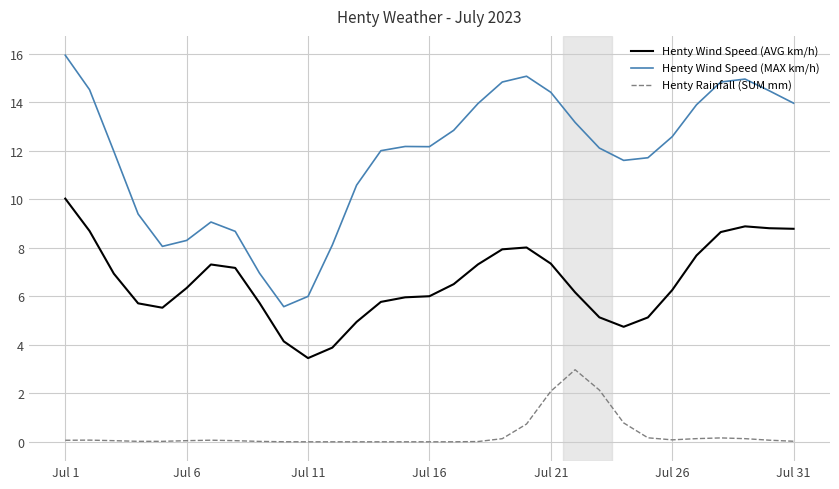

What is the maximum value shown in the chart?

15.9